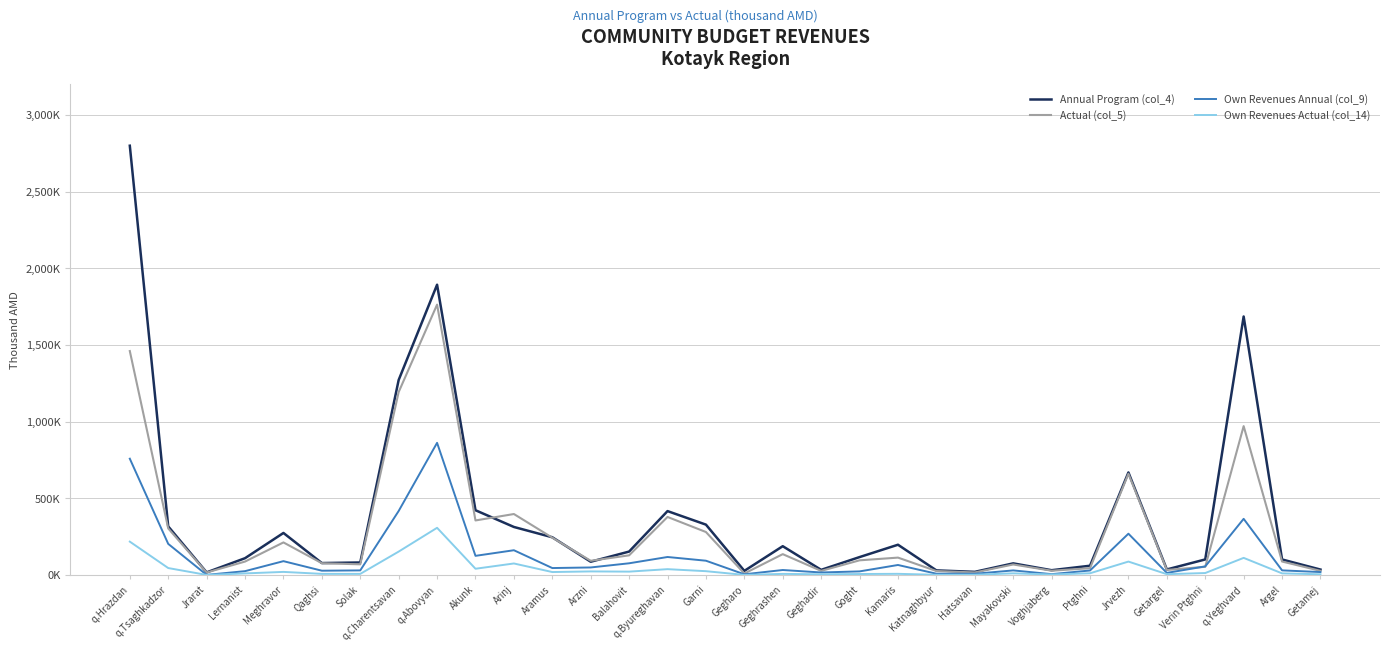

What are all the series names shown in the legend?

Annual Program (col_4), Actual (col_5), Own Revenues Annual (col_9), Own Revenues Actual (col_14)